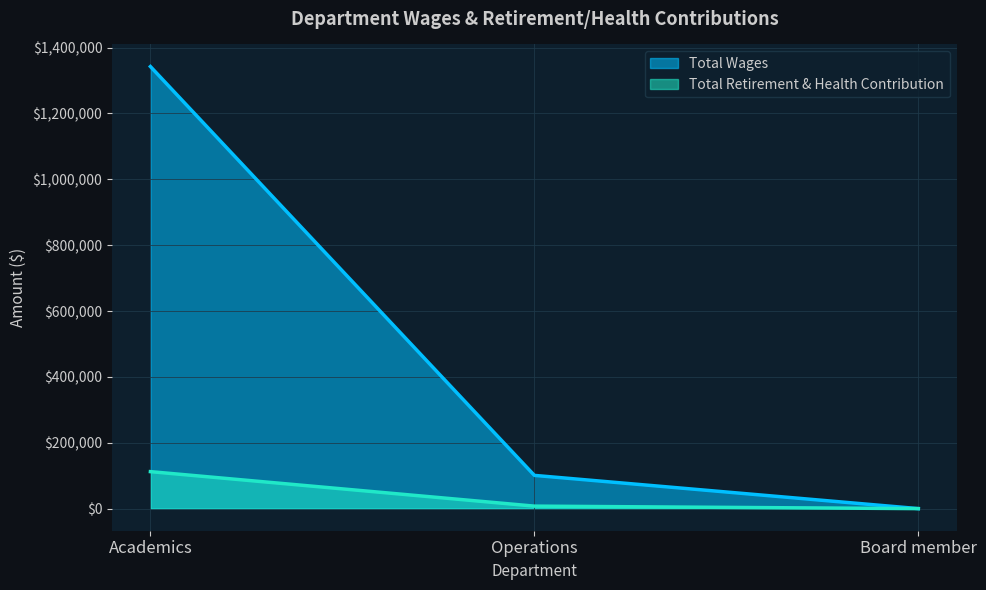

True or false: Total Wages has a value of 100932 at Operations.

True